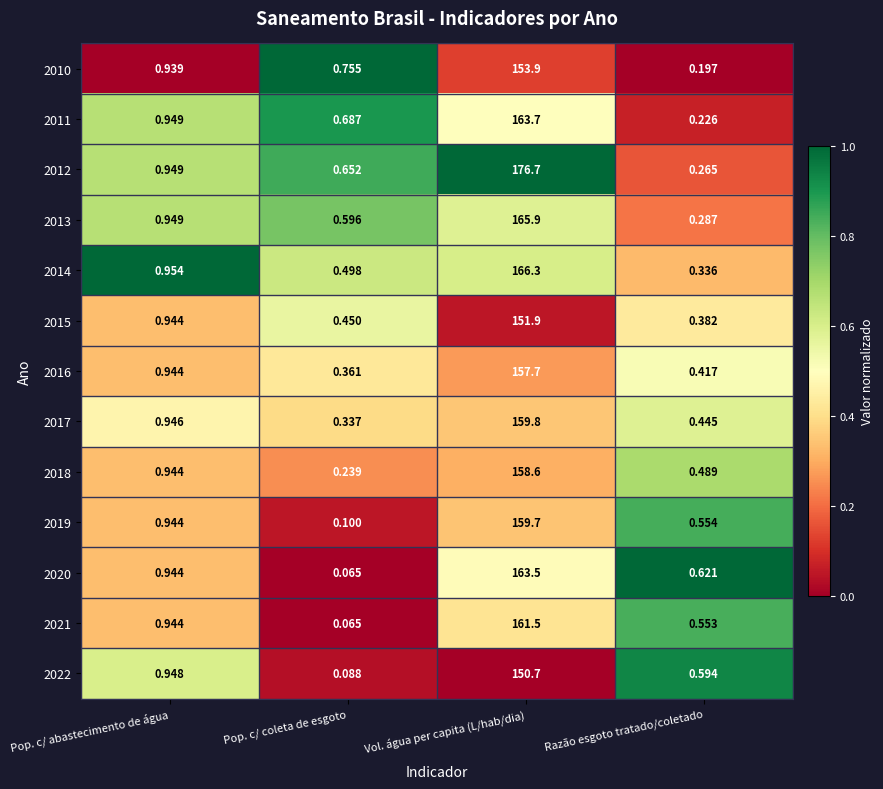

List the labels in order of 2015 value, smallest first.

Razão esgoto tratado/coletado, Pop. c/ coleta de esgoto, Pop. c/ abastecimento de água, Vol. água per capita (L/hab/dia)